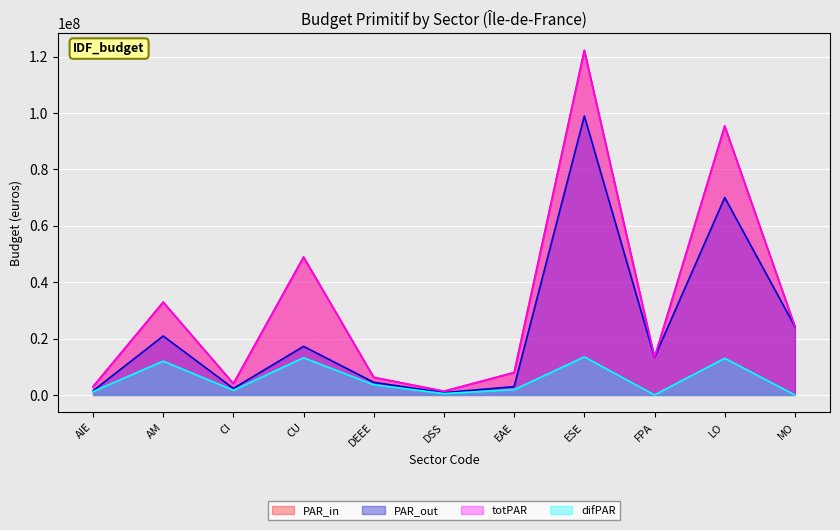

What is the ratio of the value at CU to the value at LO?

0.5